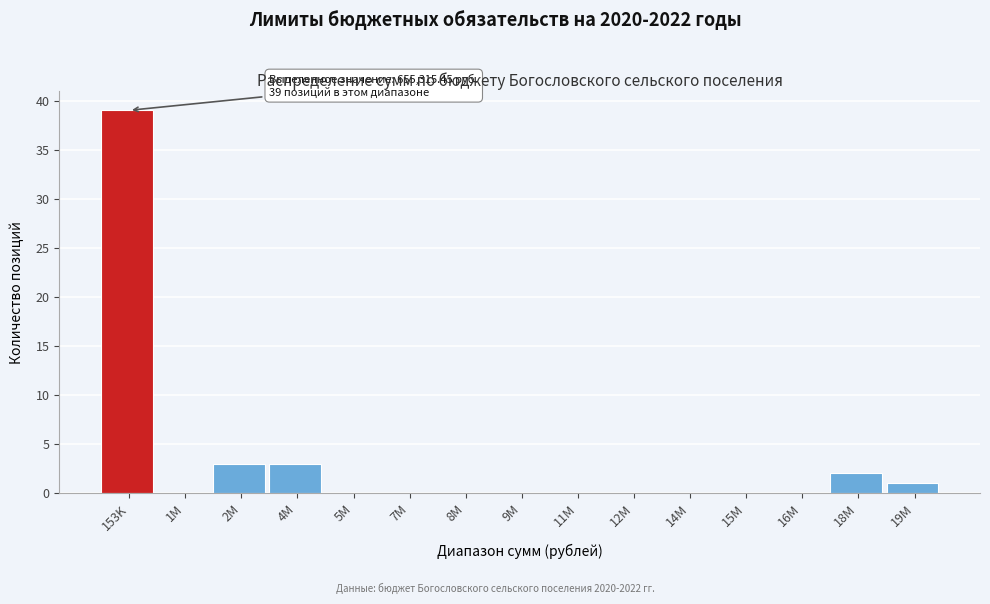

Reading left to right, list all the values displayed in this chart.

153K=39	1M=0	2M=3	4M=3	5M=0	7M=0	8M=0	9M=0	11M=0	12M=0	14M=0	15M=0	16M=0	18M=2	19M=1